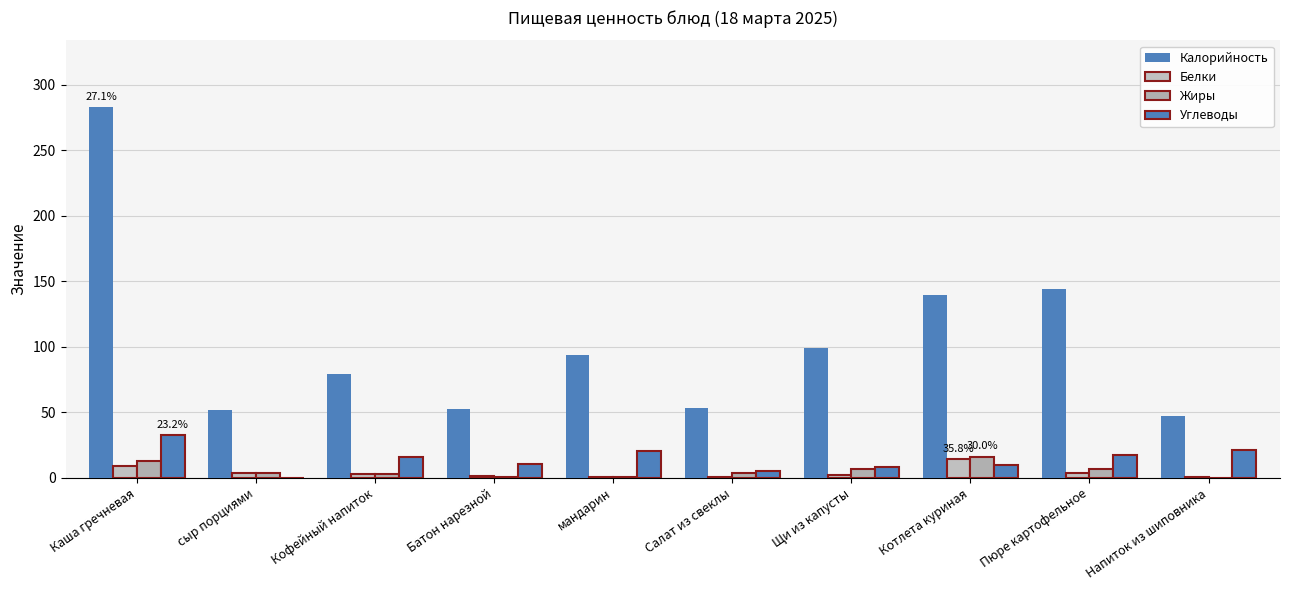

How many categories are shown in the chart?

10